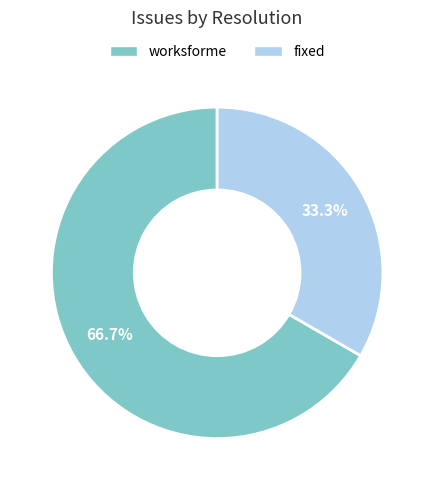

What percentage is NOT represented by fixed?

66.7%